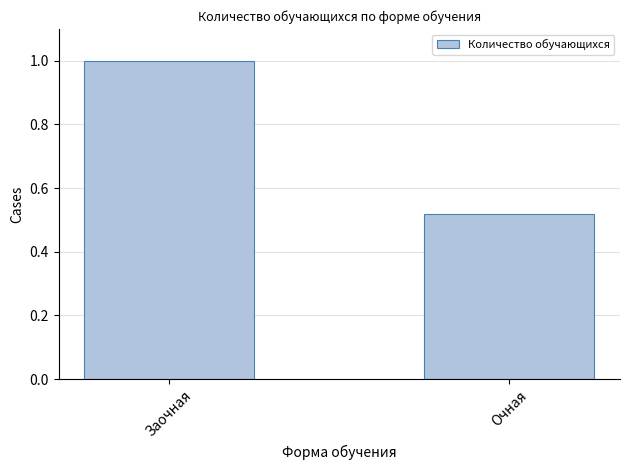

What position from the left is Очная?

2